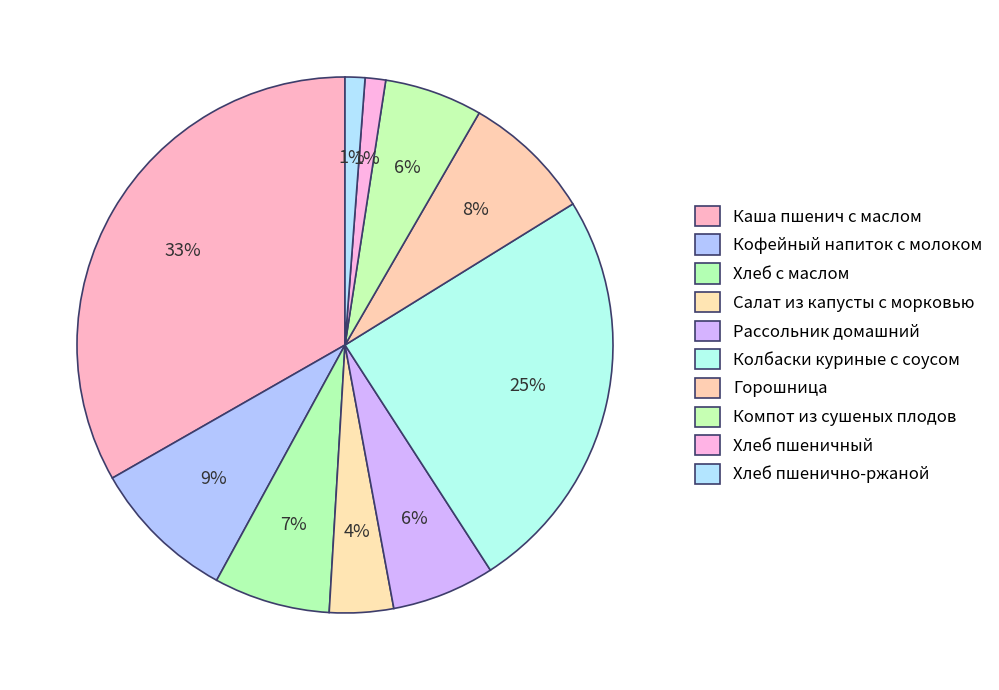

What percentage is the Хлеб пшеничный slice, to the nearest percent?

1%